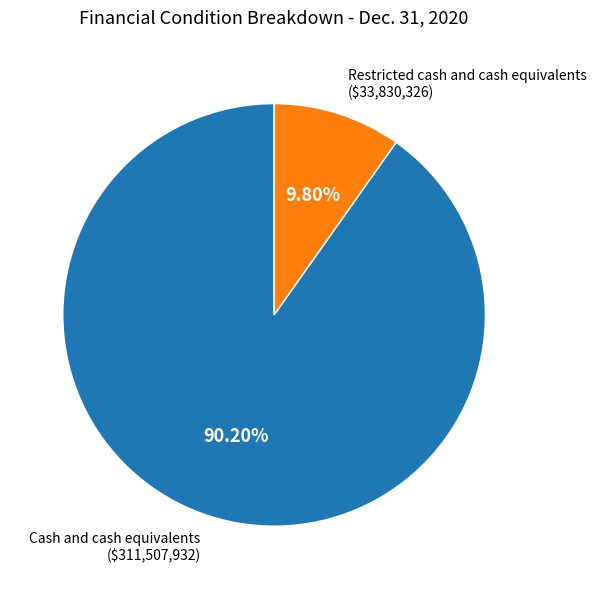

Is there a majority slice in this chart?

Yes